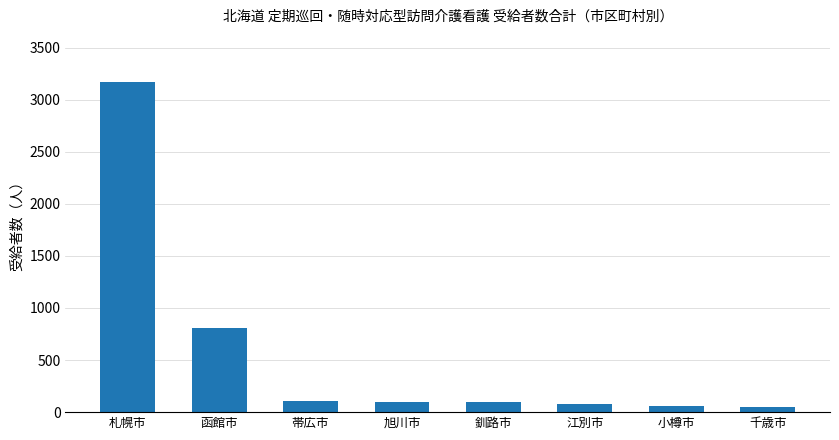

What position from the left is 札幌市?

1